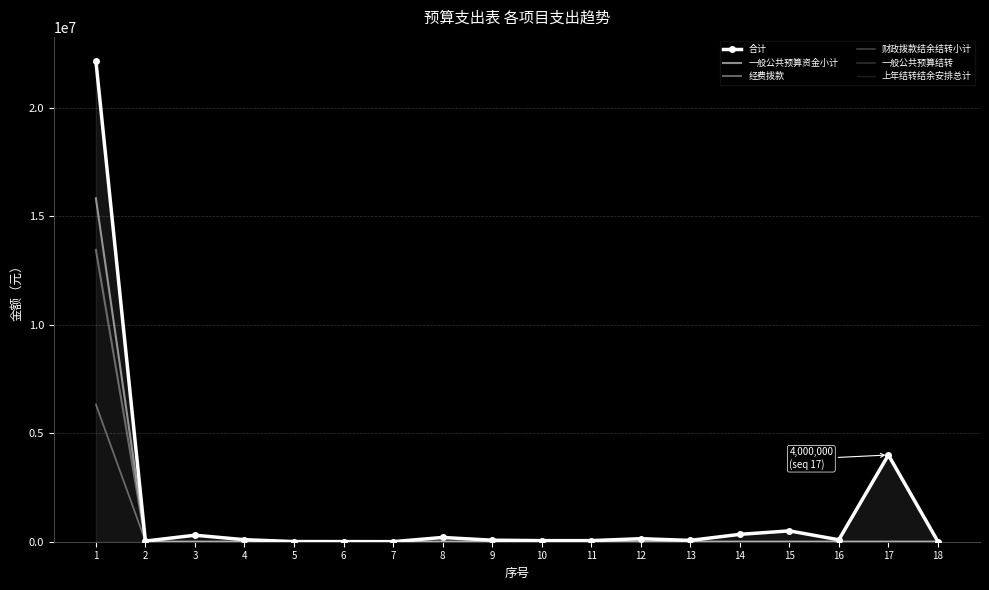

How many values in the 合计 series are below 90000?

9